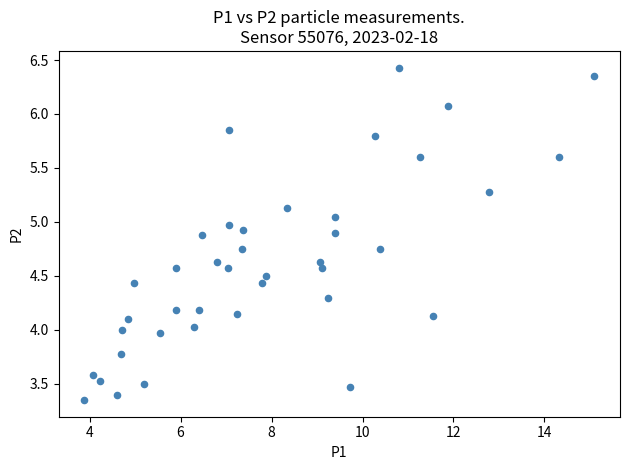

What is the range of Y values (max minus min)?

3.1